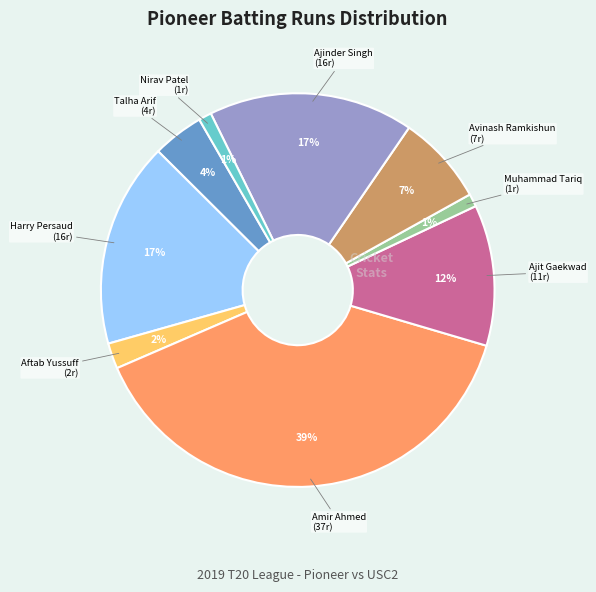

To the nearest percent, what is the average slice percentage?

11%